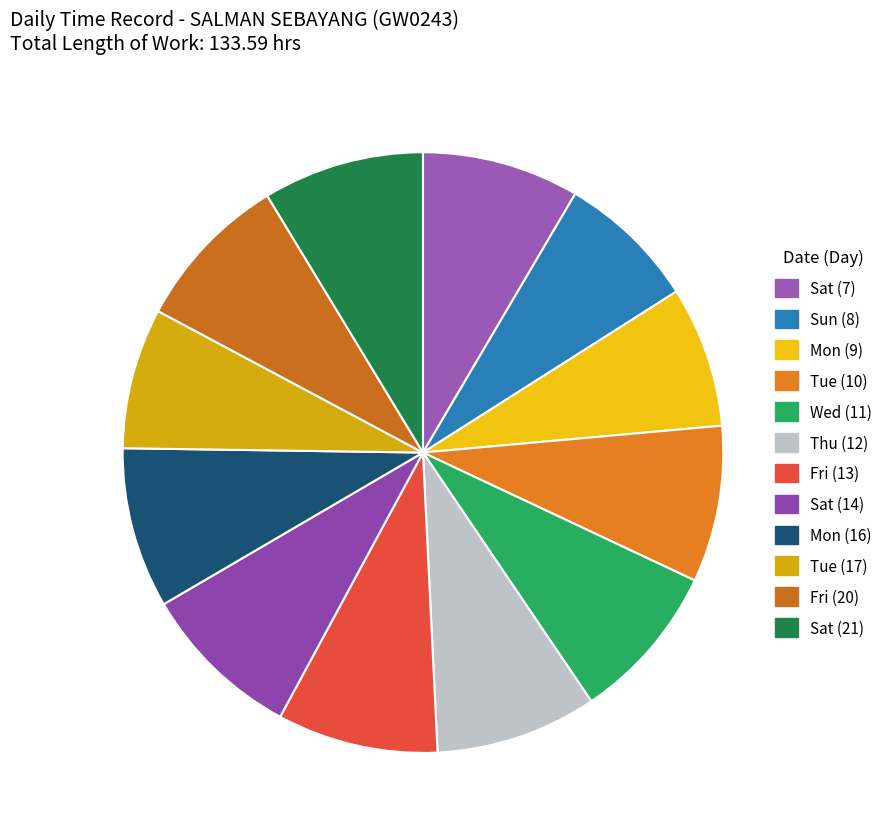

What percentage is NOT represented by Sat (7)?

91.5%